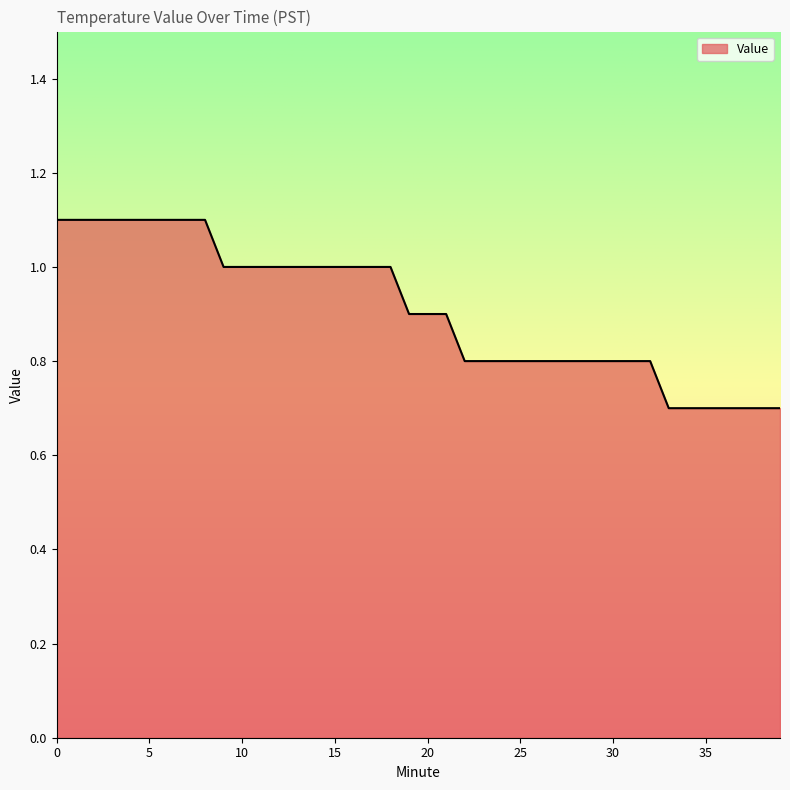

What is the greatest value displayed?

1.1